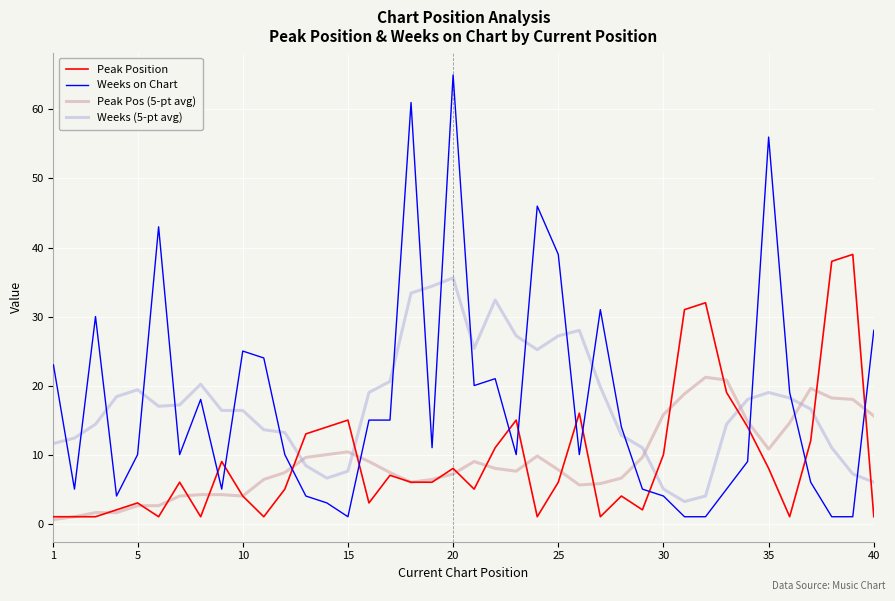

True or false: Weeks on Chart and Peak Pos (5-pt avg) intersect in this chart.

True